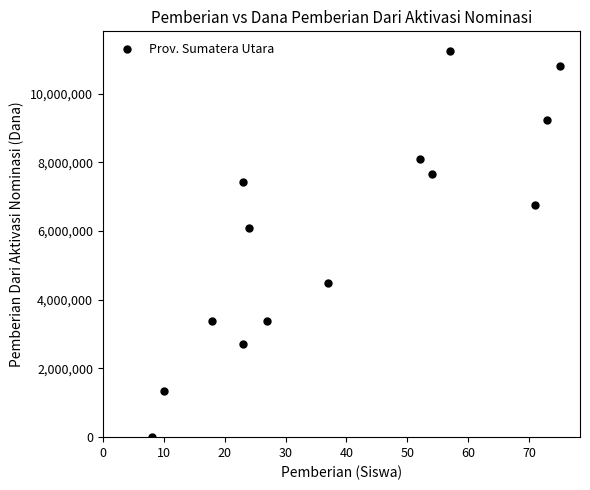

What Y value in the scatter plot is closest to 5625000?

6075000